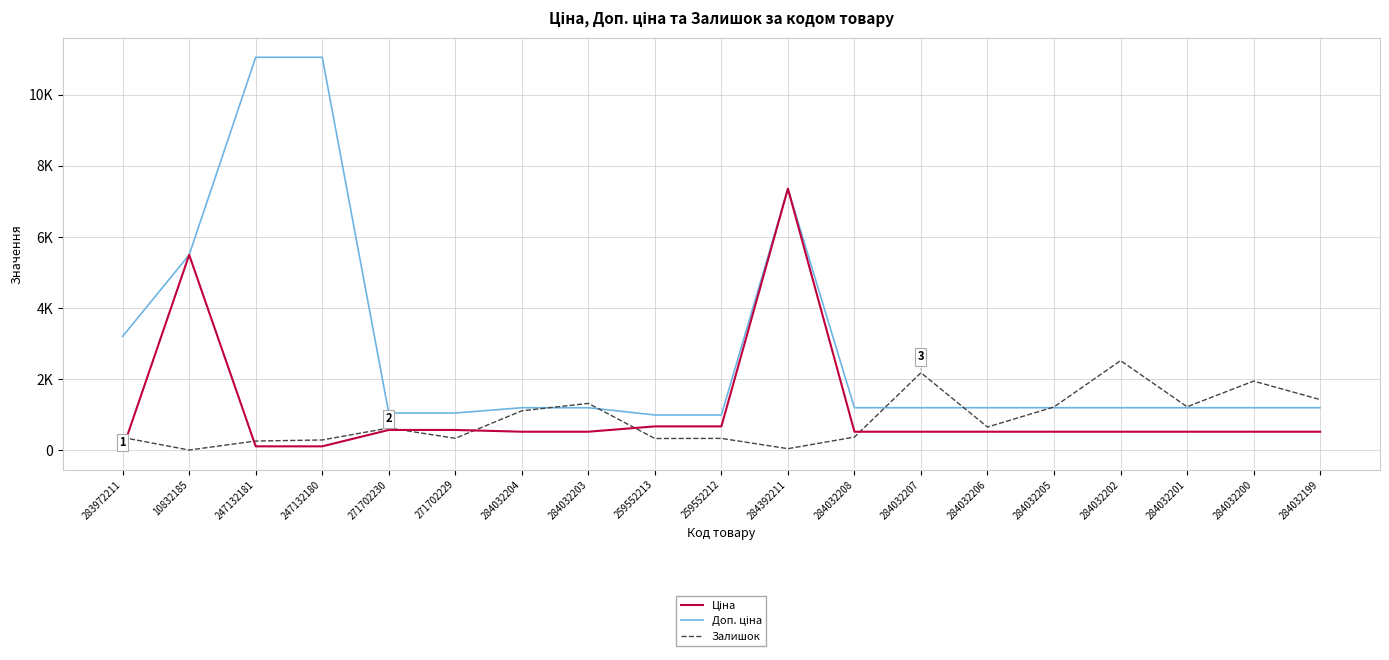

What is the total value across all series at 284032208?

2090.2